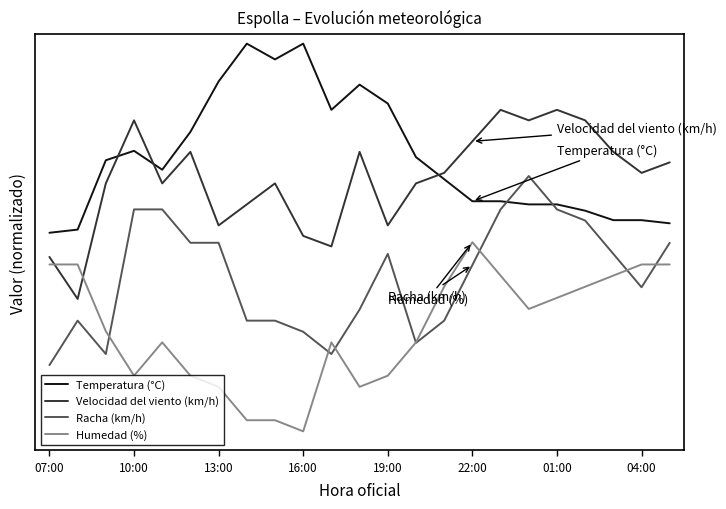

True or false: Humedad (%) and Temperatura (°C) cross at least once.

False